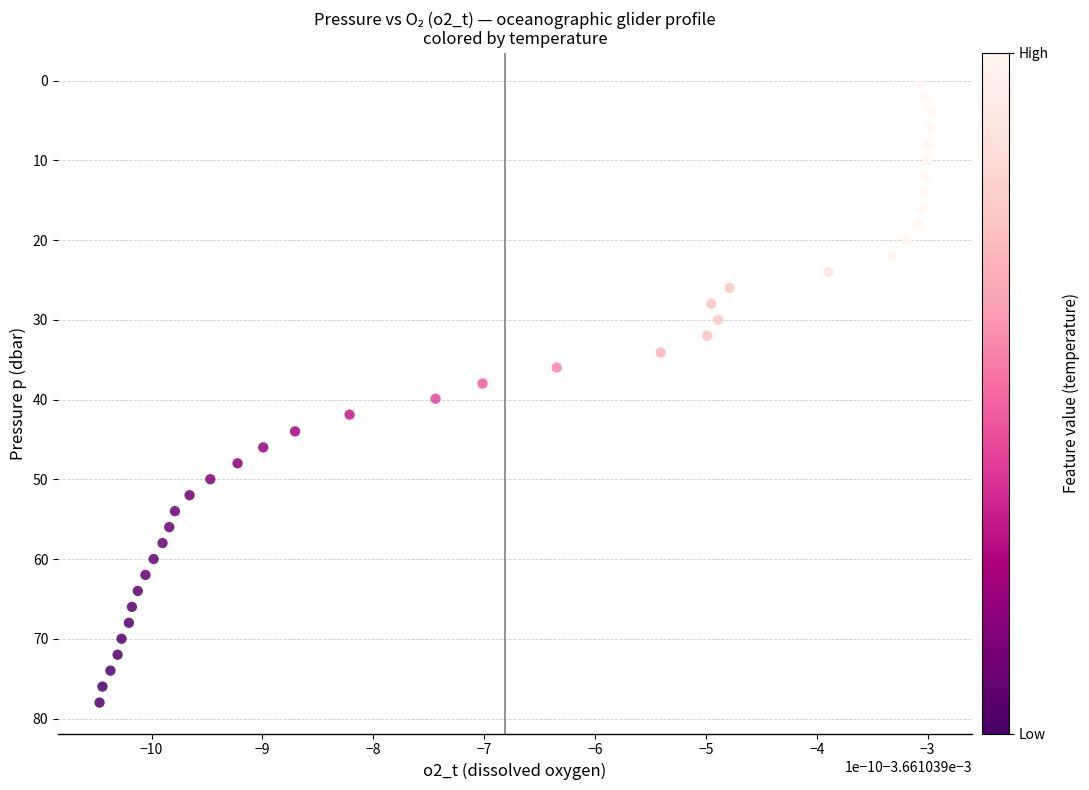

What is the range of Y values (max minus min)?

77.6